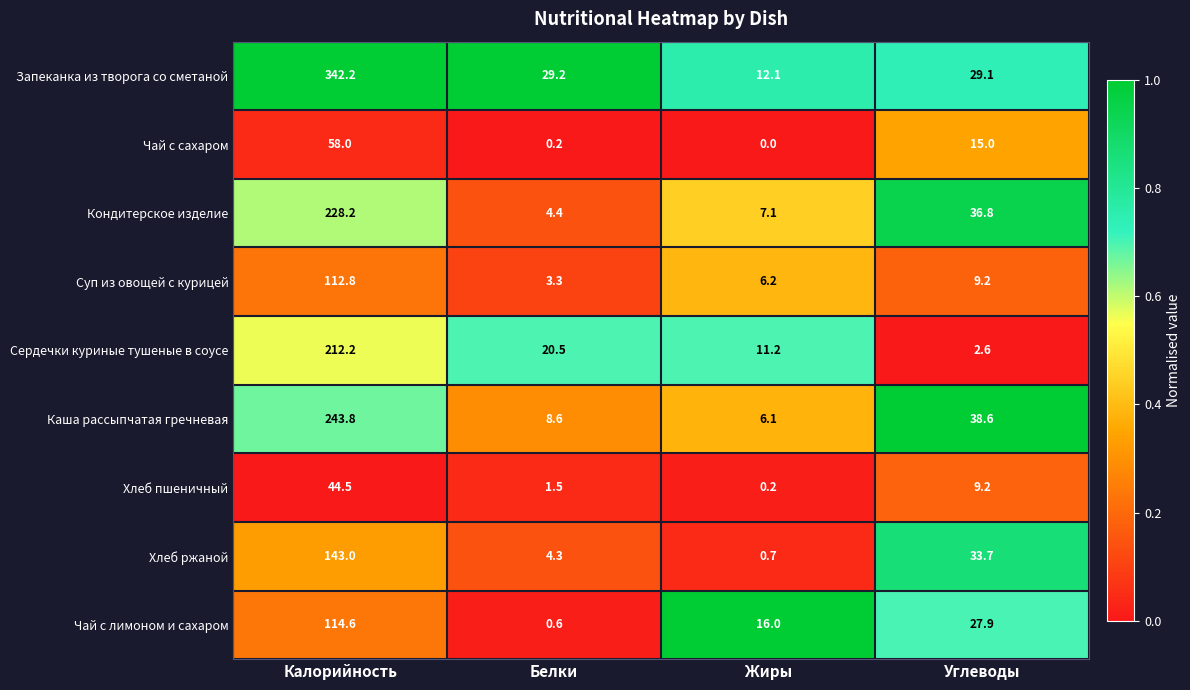

What is the average value of the Сердечки куриные тушеные в соусе series?

61.6